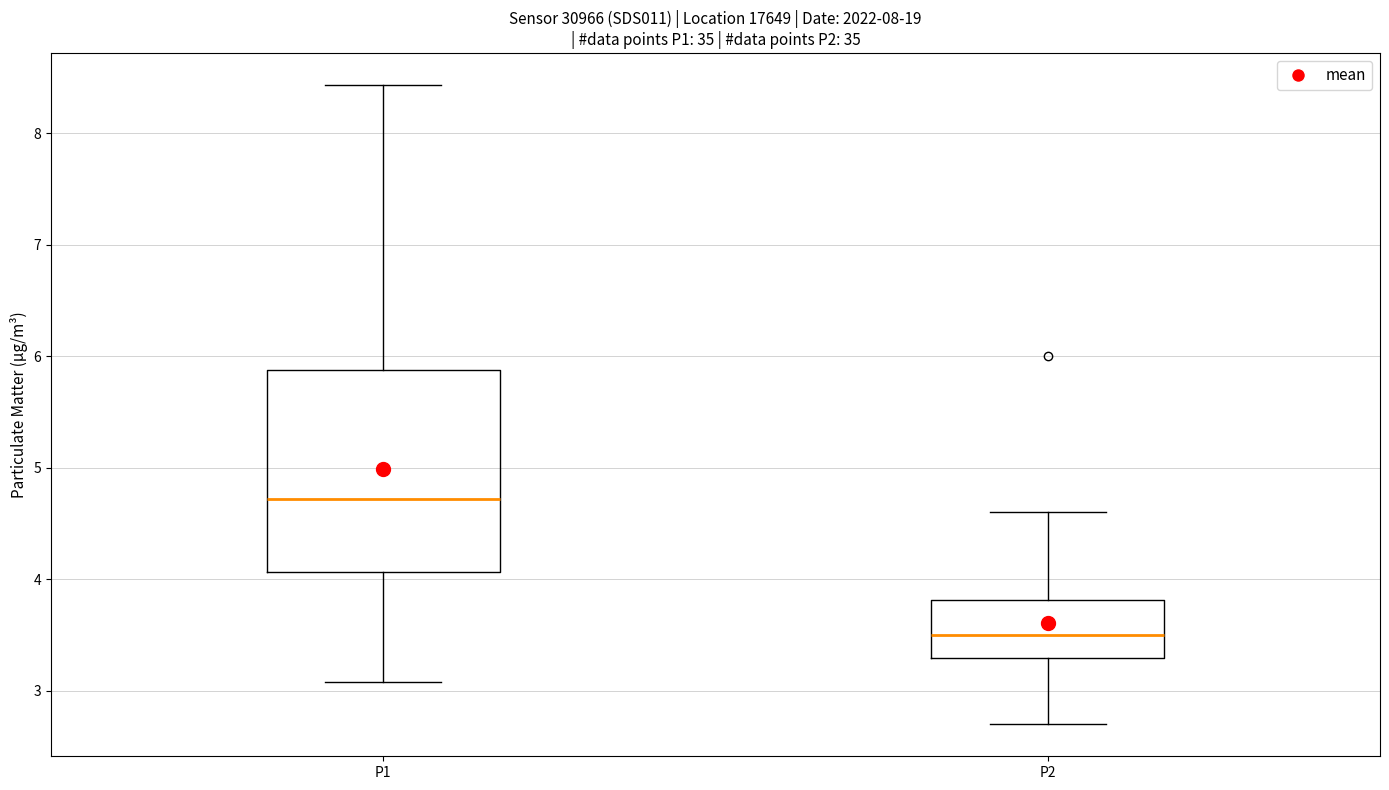

Which box has the lowest median line?

P2